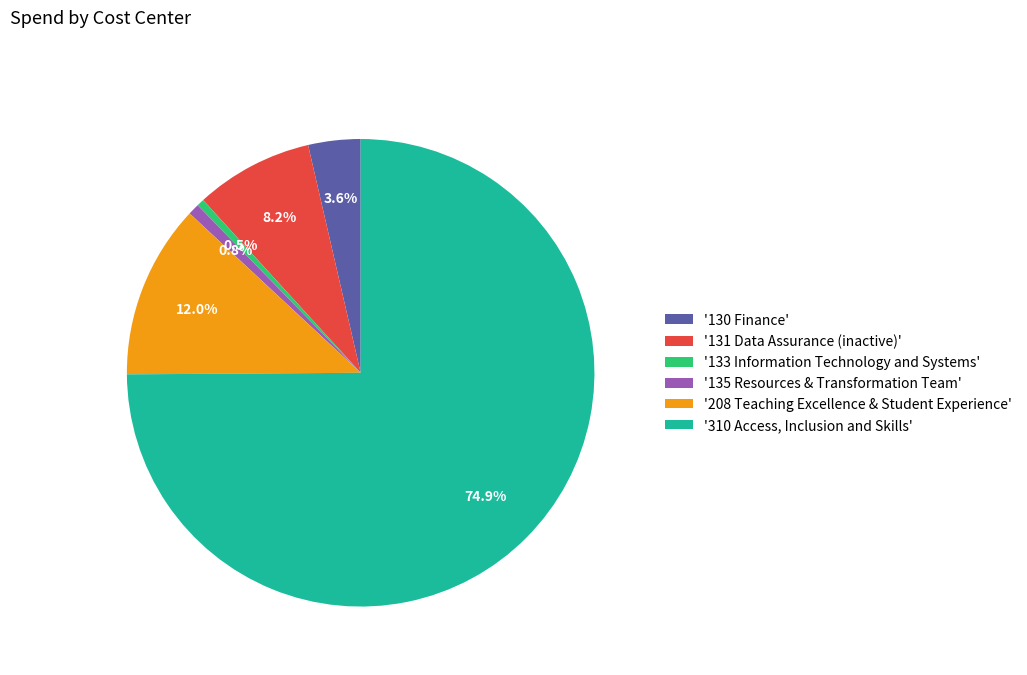

Approximately how many times larger is the value at '208 Teaching Excellence & Student Experience' compared to '133 Information Technology and Systems'?

23.6